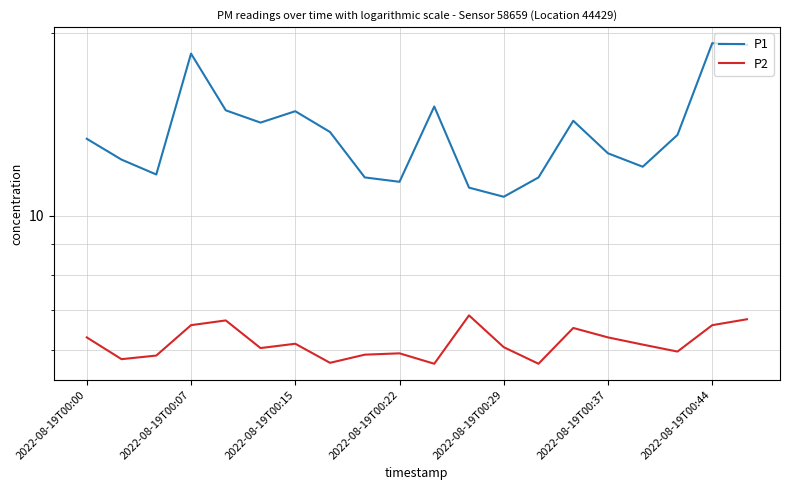

Reading left to right, list all the values displayed in this chart.

P1: 13.4	12.4	11.7	18.5	14.9	14.2	14.9	13.8	11.6	11.4	15.2	11.1	10.8	11.6	14.3	12.7	12.1	13.6	19.3	19.1
P2: 6.3	5.8	5.9	6.6	6.7	6.0	6.2	5.7	5.9	5.9	5.7	6.8	6.1	5.7	6.5	6.3	6.1	6.0	6.6	6.8